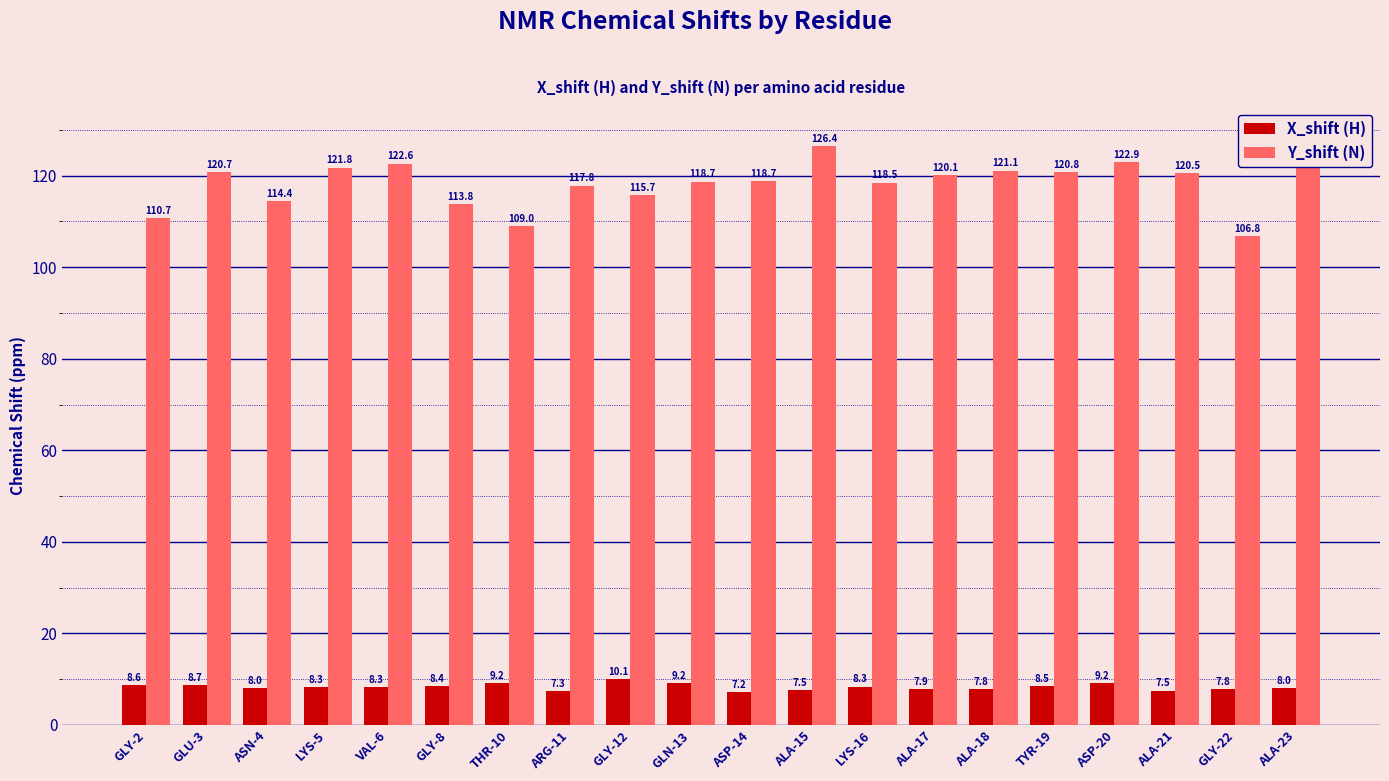

True or false: X_shift (H) has a value of 1.7 at ALA-18.

False